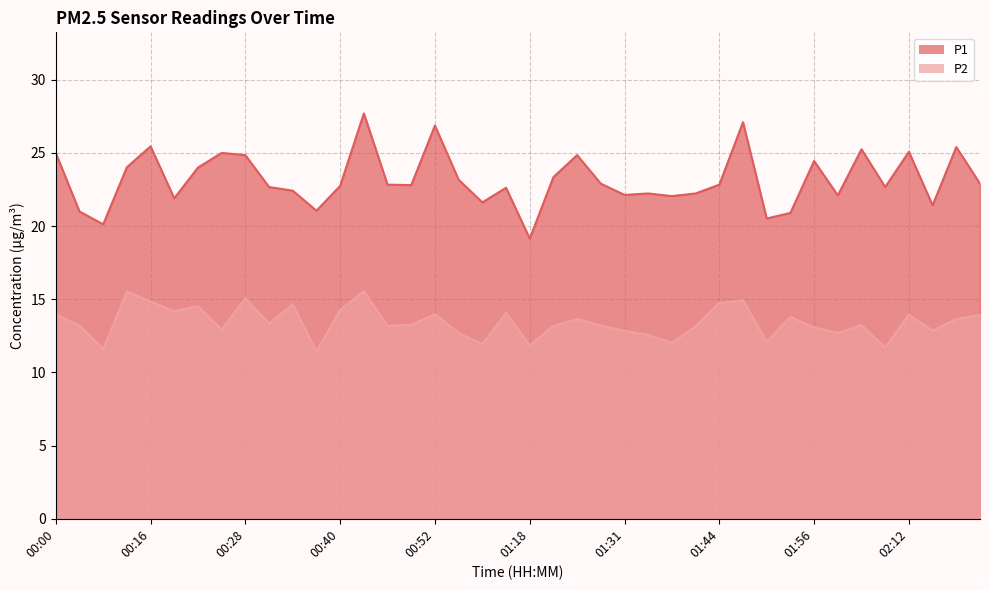

At which label is P2 closest to 13?

00:25